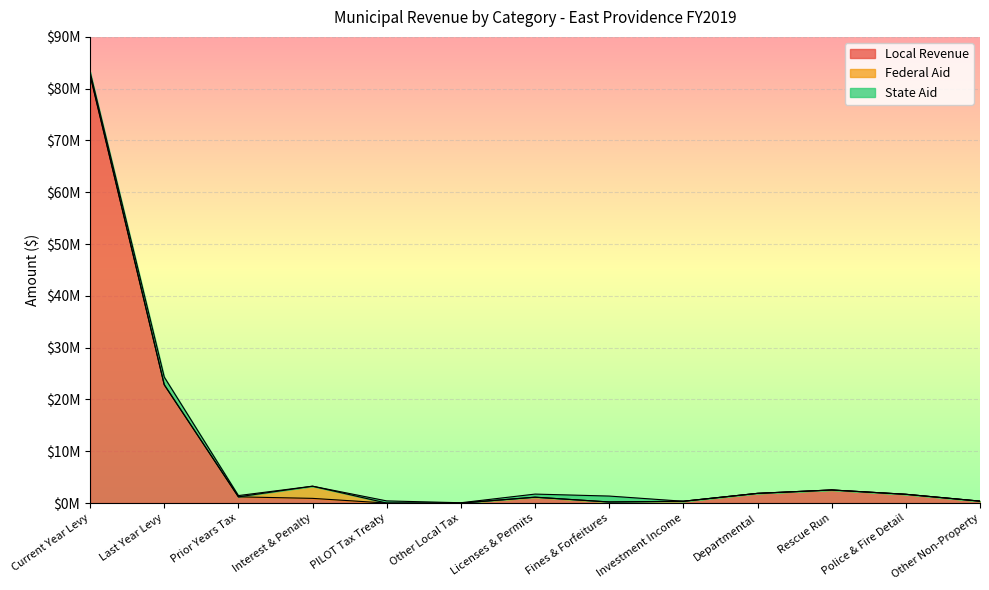

At which category does State Aid reach its first local valley?

Interest & Penalty